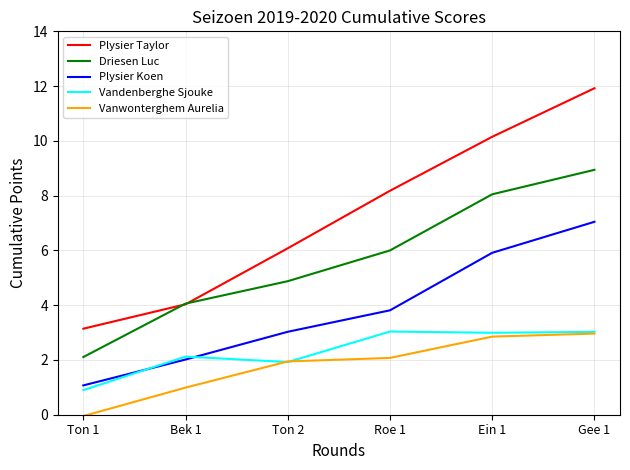

What are all the series names shown in the legend?

Plysier Taylor, Driesen Luc, Plysier Koen, Vandenberghe Sjouke, Vanwonterghem Aurelia